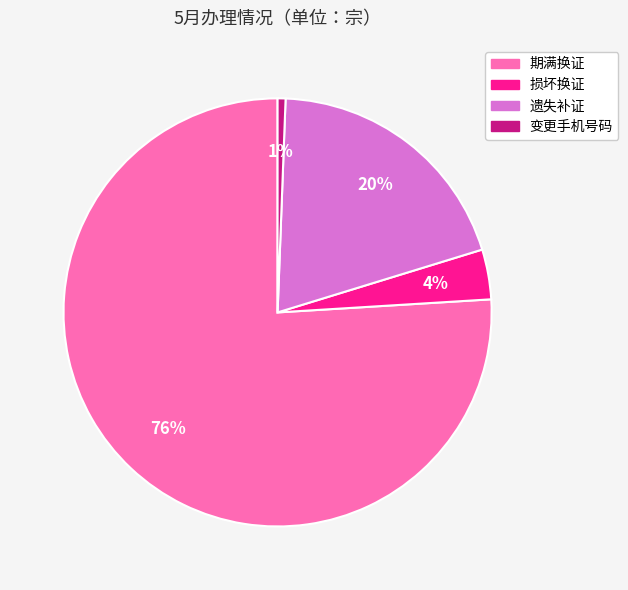

Which category has the smallest portion of the pie?

变更手机号码